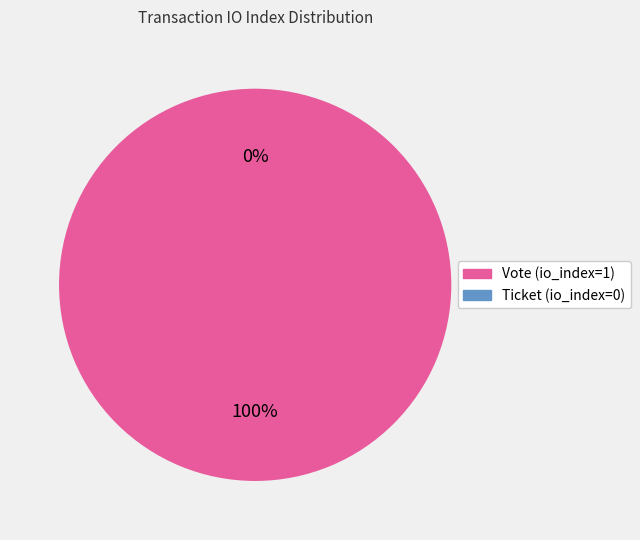

Which category has the biggest portion of the pie?

Vote